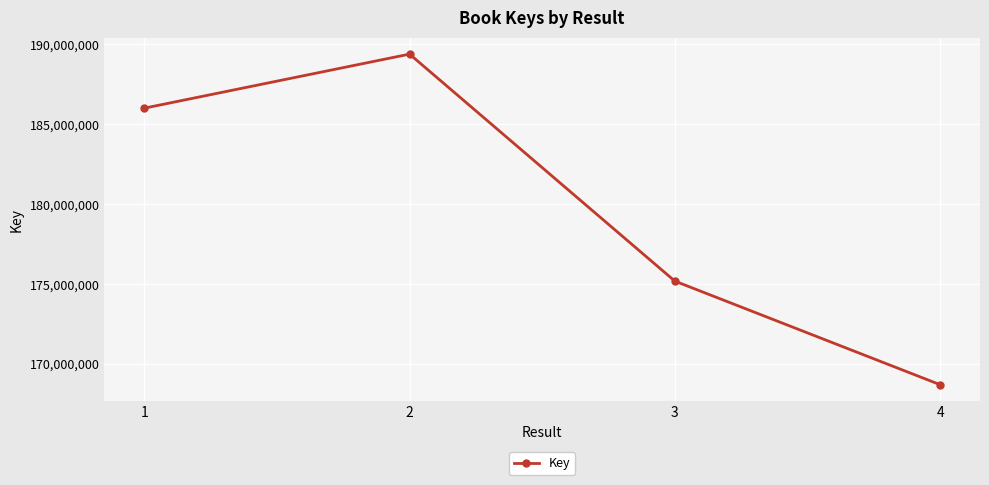

Is it true that the value at 1 is 88448648?

False